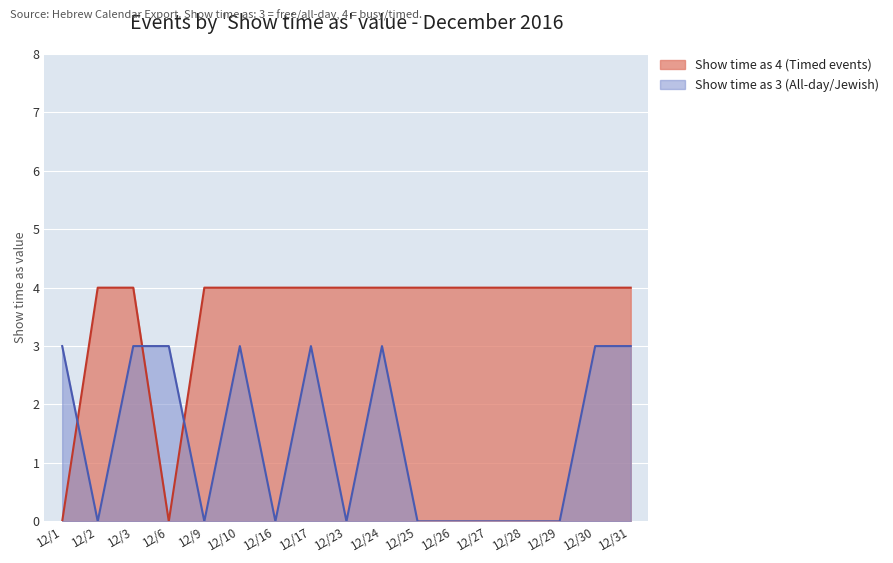

Reading left to right, what are all the values shown in this chart?

Show time as 3 (All-day/Jewish): 12/1=3	12/2=0	12/3=3	12/6=3	12/9=0	12/10=3	12/16=0	12/17=3	12/23=0	12/24=3	12/25=0	12/26=0	12/27=0	12/28=0	12/29=0	12/30=3	12/31=3
Show time as 4 (Timed events): 12/1=0	12/2=4	12/3=4	12/6=0	12/9=4	12/10=4	12/16=4	12/17=4	12/23=4	12/24=4	12/25=4	12/26=4	12/27=4	12/28=4	12/29=4	12/30=4	12/31=4